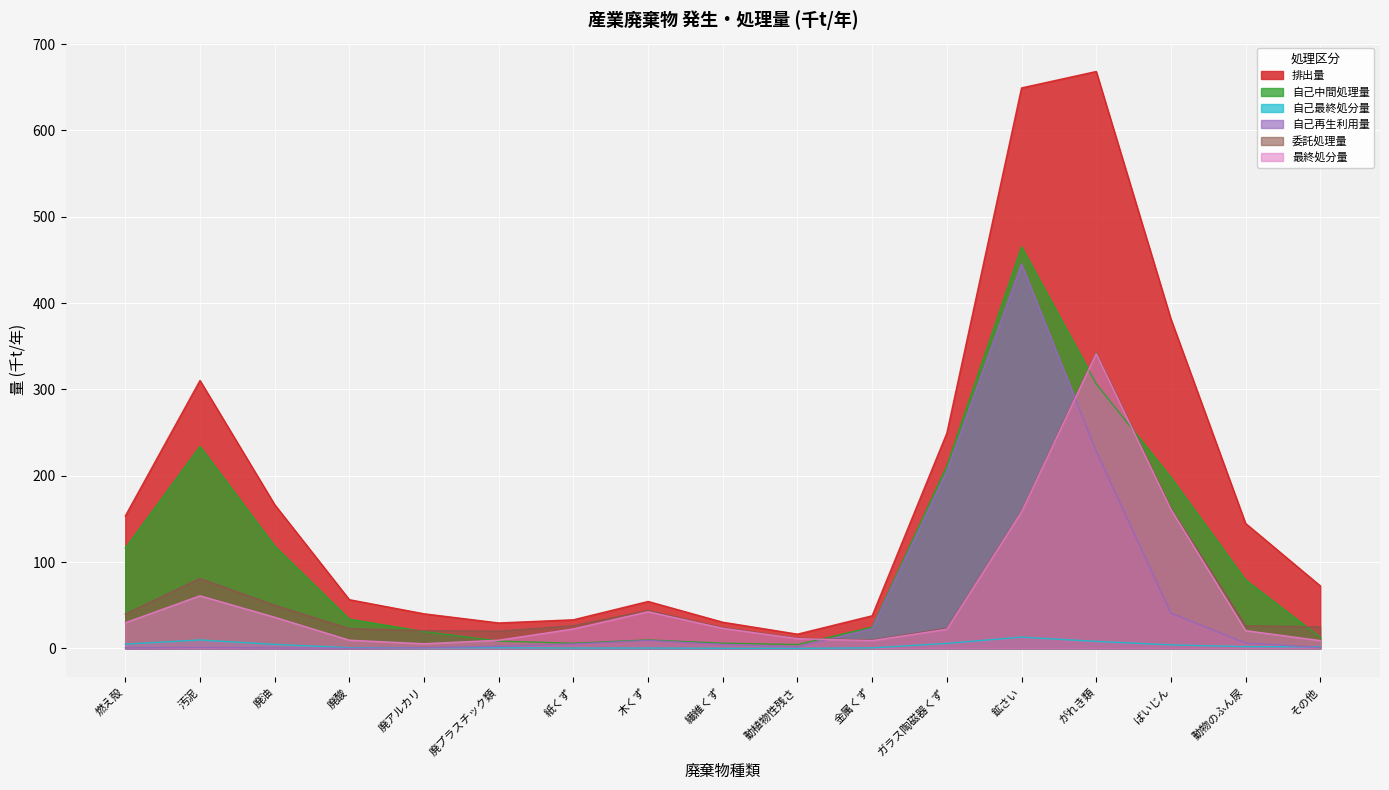

How many lines are shown in the chart?

6